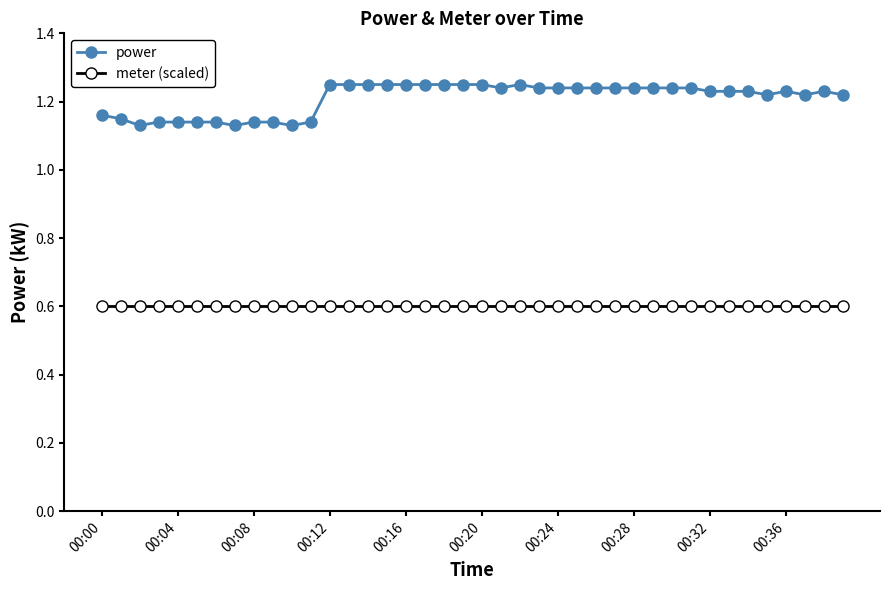

Which series has the widest spread of values?

power